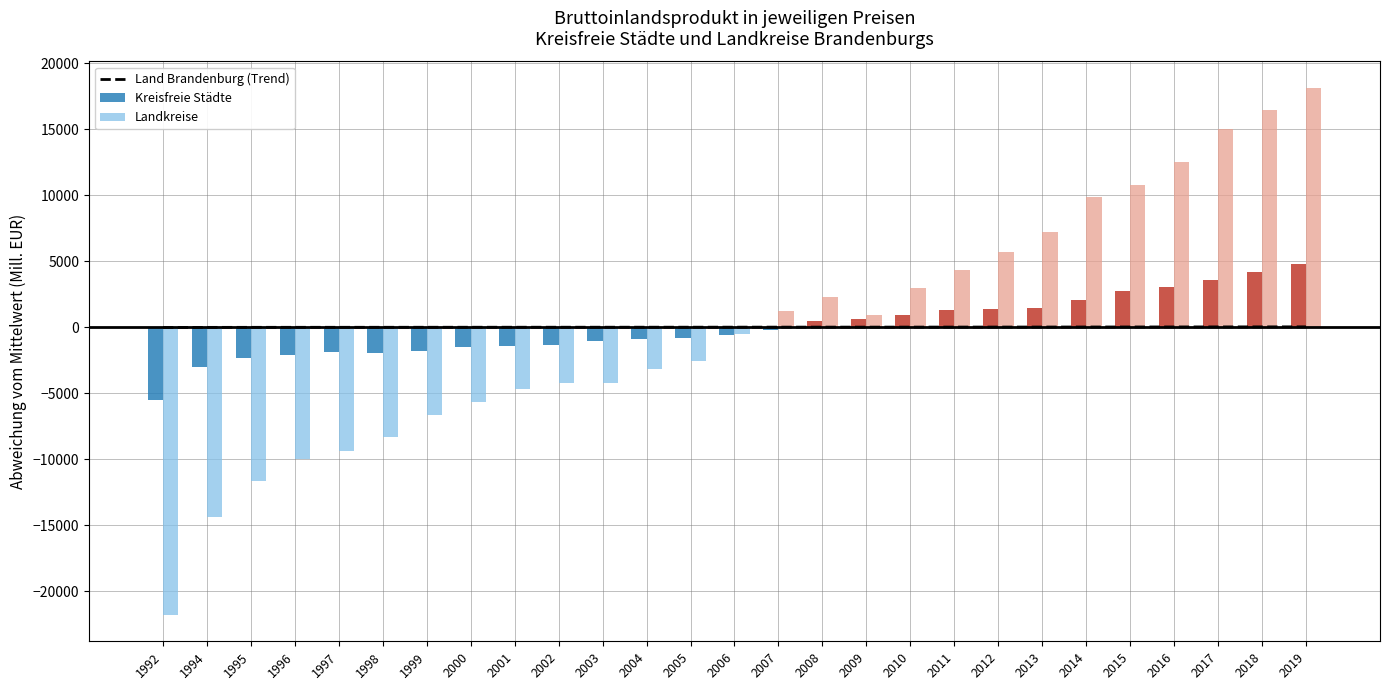

What is the difference between the maximum and second lowest values?

40.3